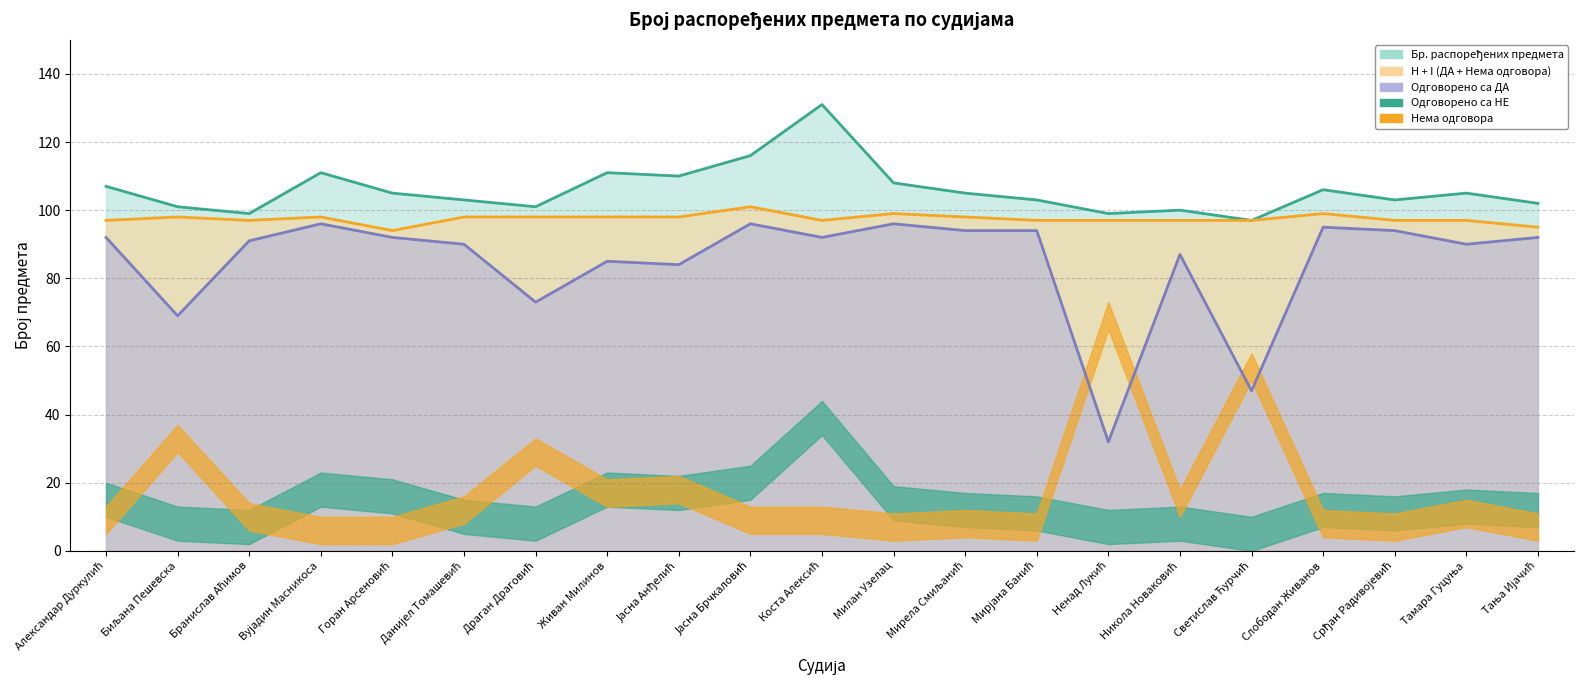

Where is the first local maximum for H + I?

Биљана Пешевска